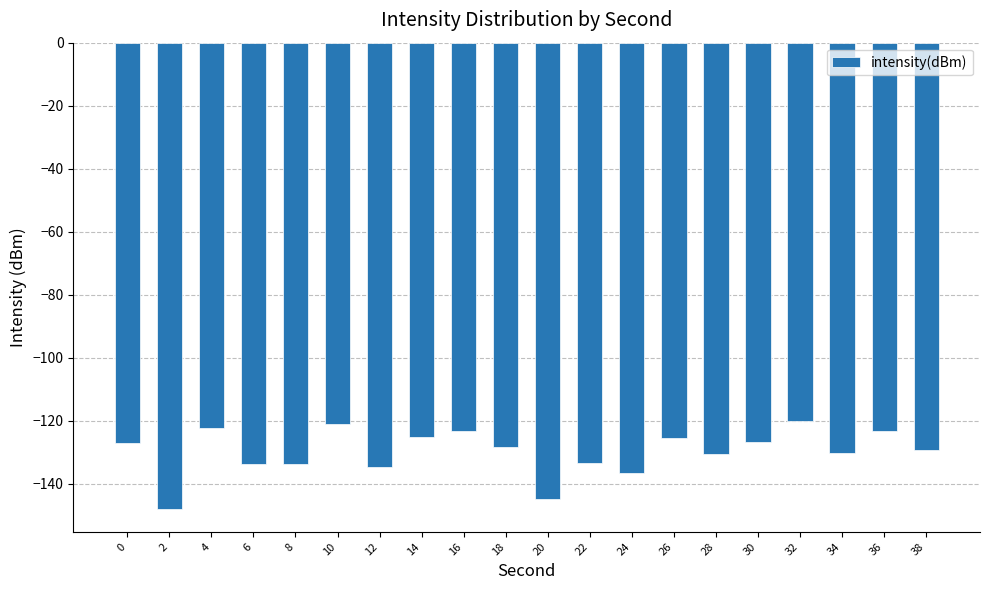

True or false: the data shows -182.6 at 22.

False